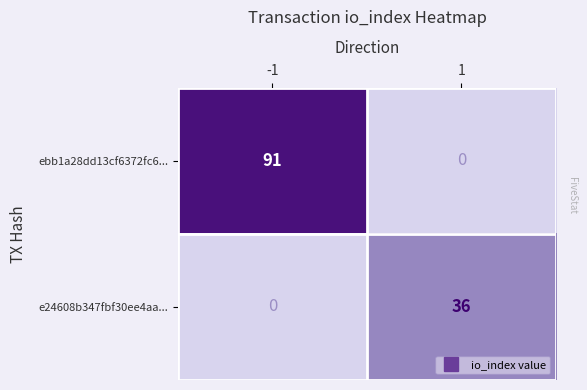

What is the total value across all series at -1?

91